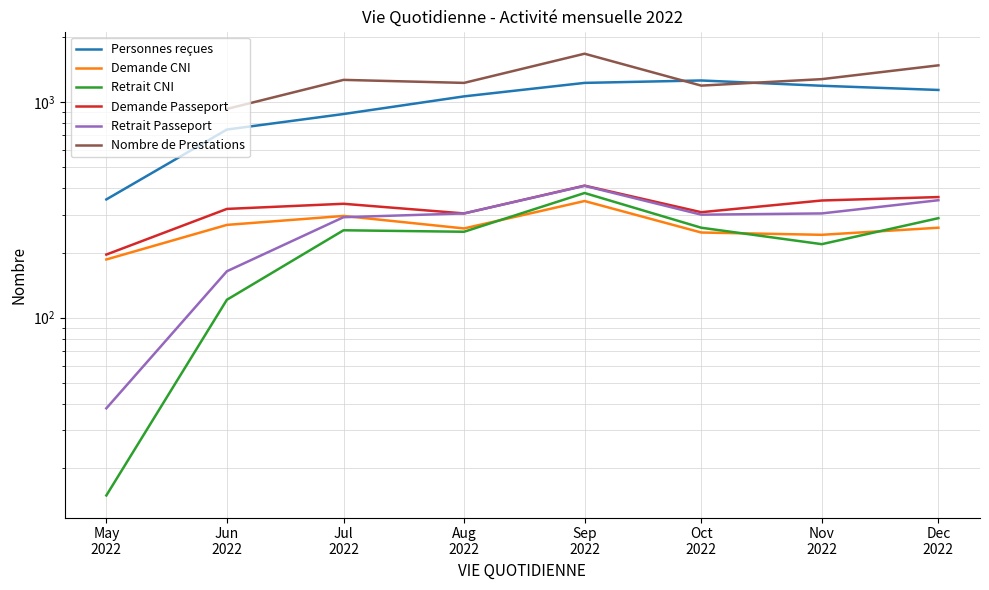

What position from the right is Jul
2022?

6